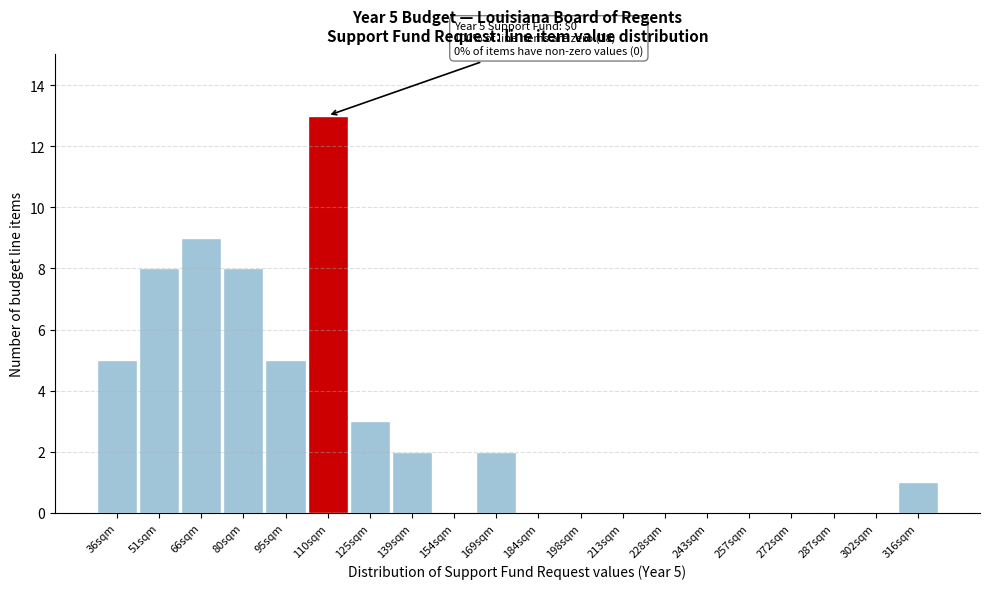

Reading left to right, transcribe all the data shown in this chart.

36sqm=5	51sqm=8	66sqm=9	80sqm=8	95sqm=5	110sqm=13	125sqm=3	139sqm=2	154sqm=0	169sqm=2	184sqm=0	198sqm=0	213sqm=0	228sqm=0	243sqm=0	257sqm=0	272sqm=0	287sqm=0	302sqm=0	316sqm=1